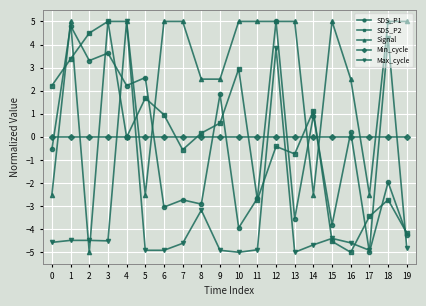

What value does the Max_cycle series have at 10?

-5.0